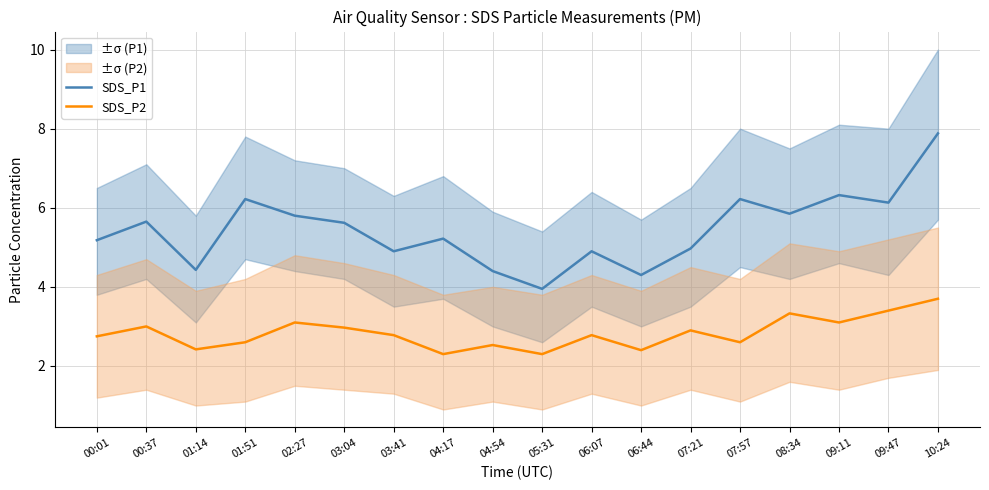

Is the value of SDS_P2 at 09:11 greater than the value of SDS_P1 at 07:57?

No